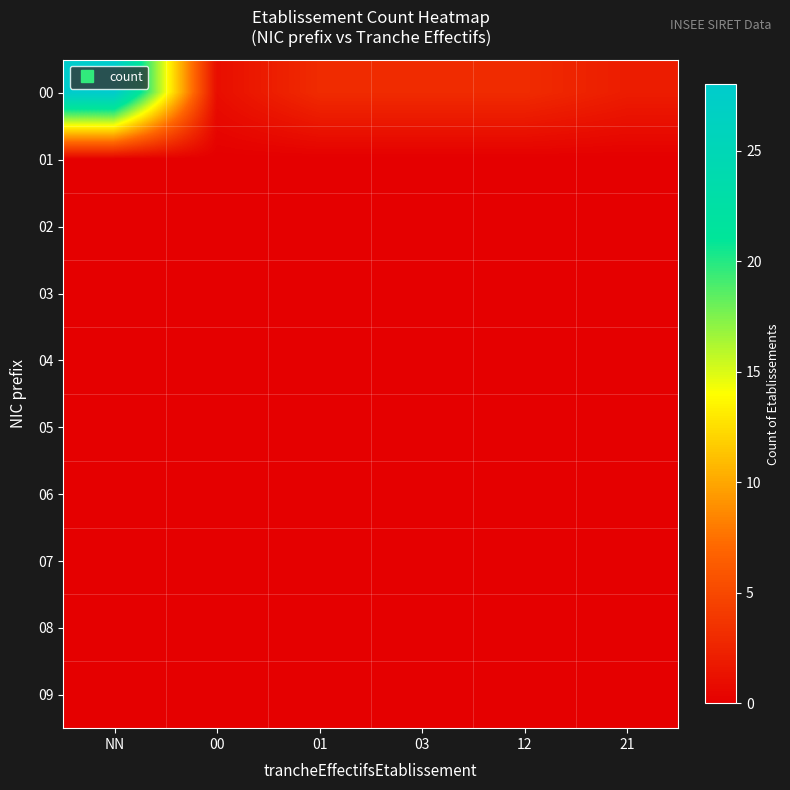

Which series has the largest total across all categories?

00